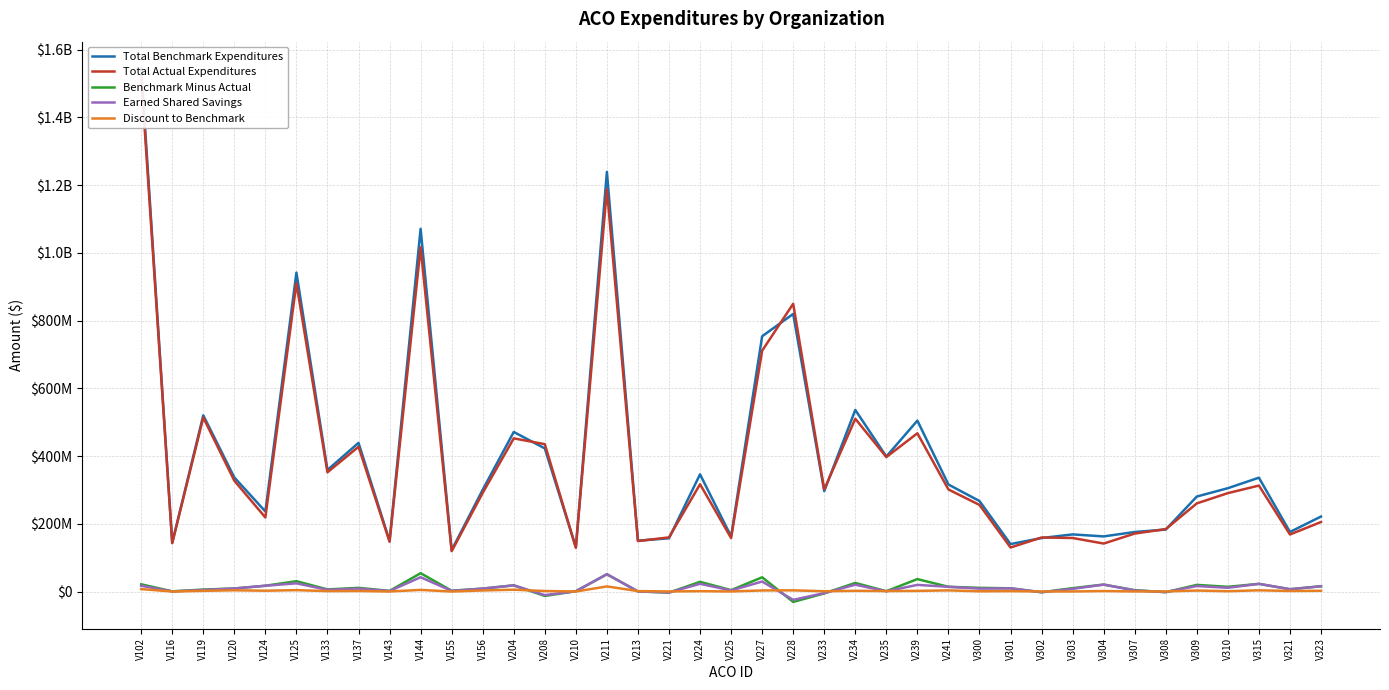

Which category has the highest value in the Earned Shared Savings series?

V211